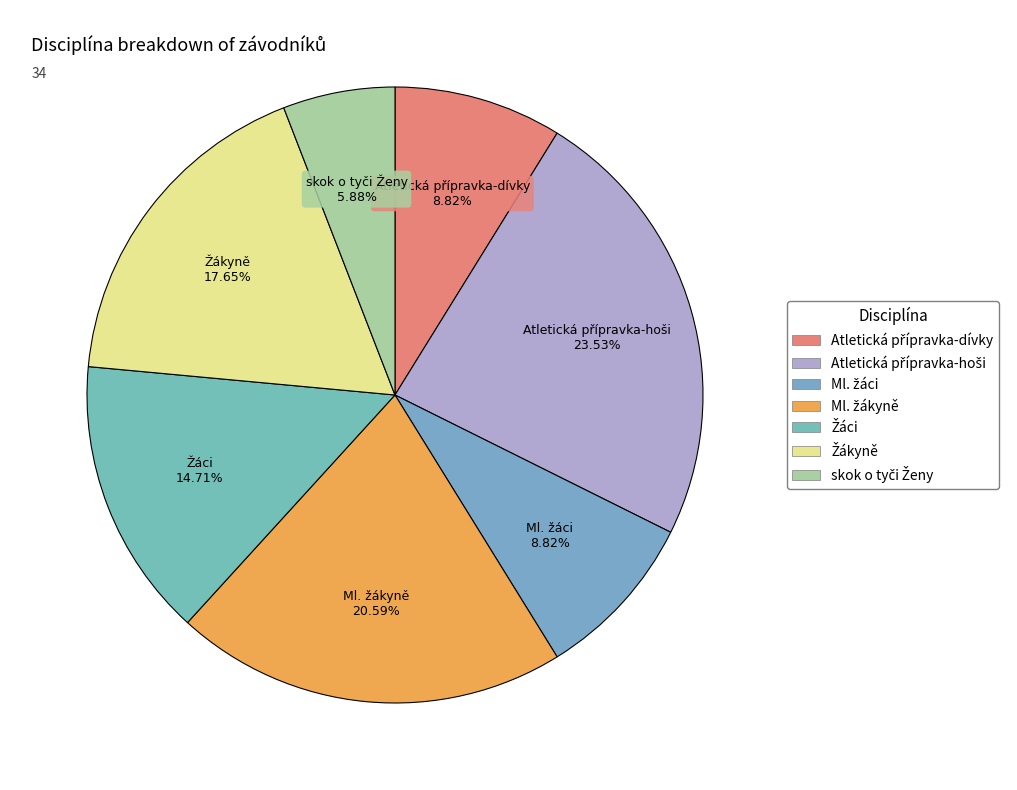

To the nearest percent, what is the difference between the largest and smallest slice percentages?

18%